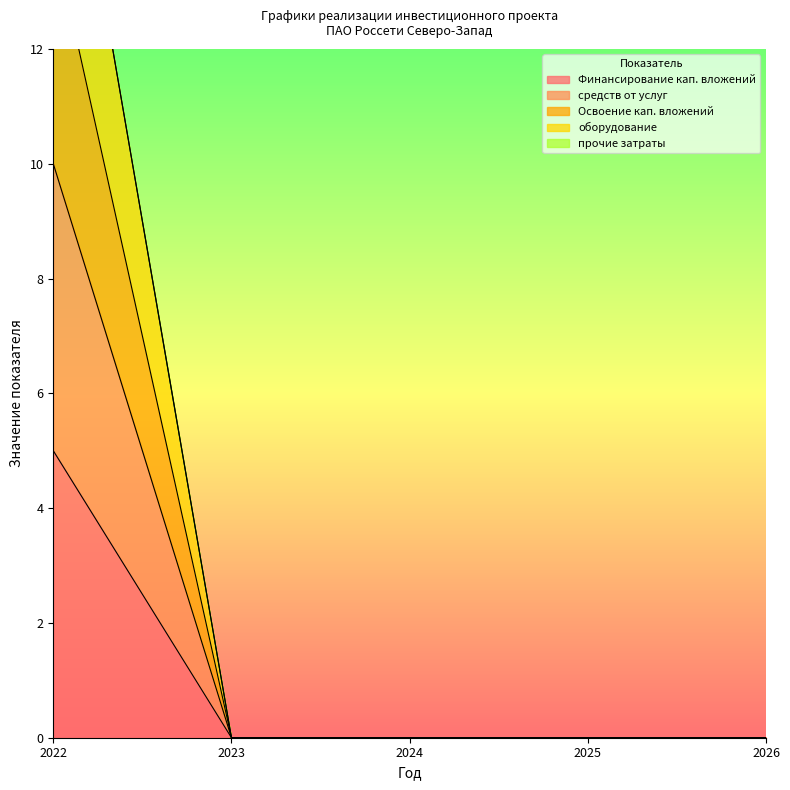

Rank the categories by оборудование value from highest to lowest.

2022, 2023, 2024, 2025, 2026